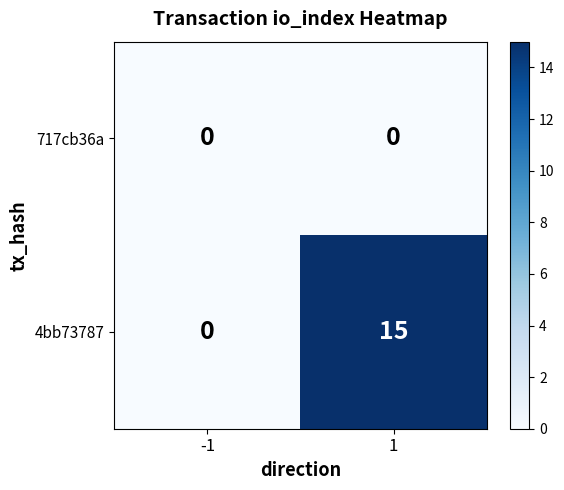

Rank the series by their average value, from highest to lowest.

4bb73787, 717cb36a